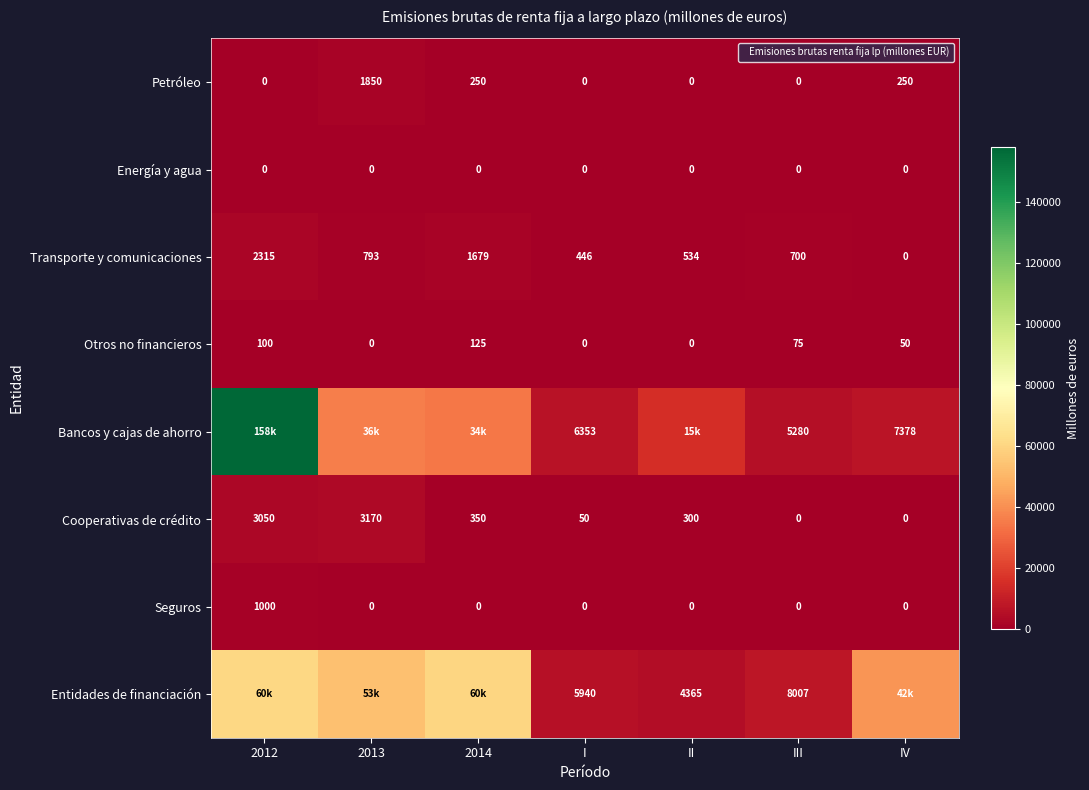

What is the sum of all Petróleo values?

2350.0